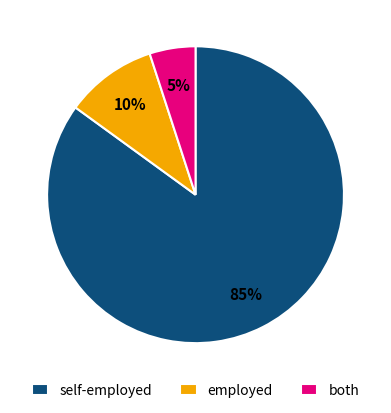

Do self-employed and both together represent more than half of the pie?

Yes